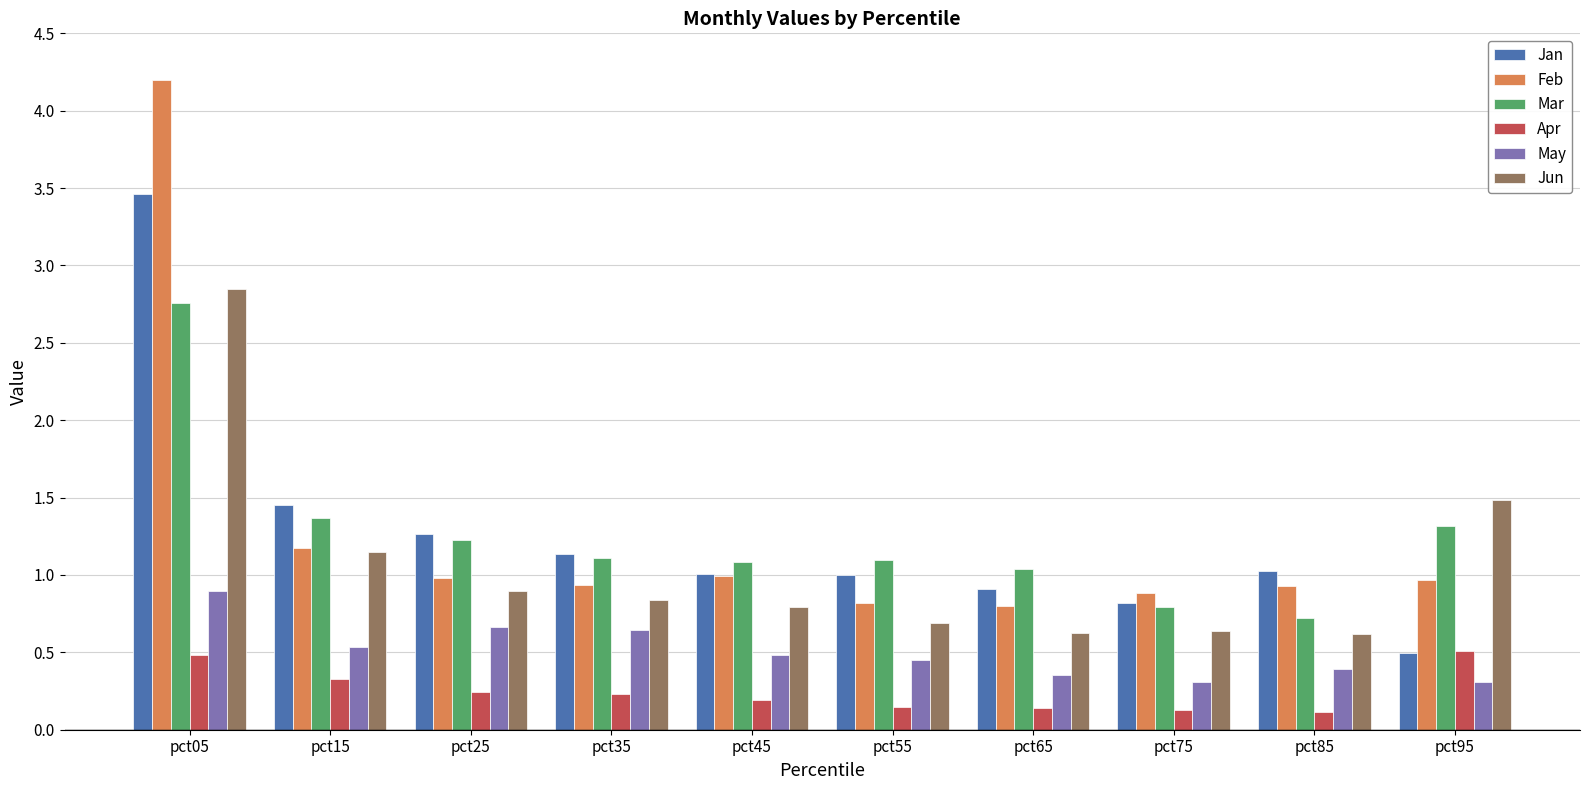

Which category has the lowest value in the Jan series?

pct95